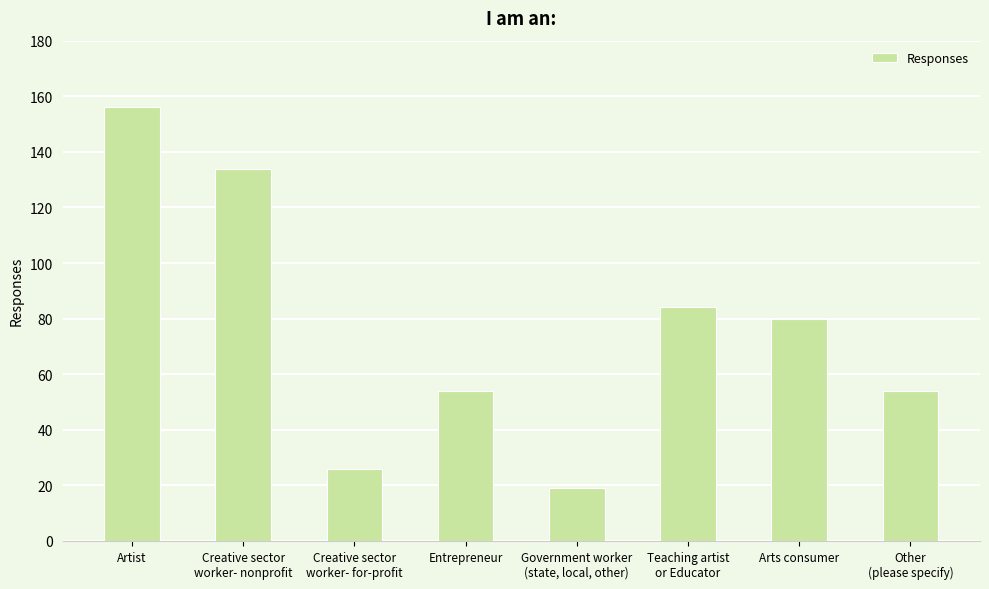

What is the change in value from Creative sector
worker- for-profit to Teaching artist
or Educator?

+58